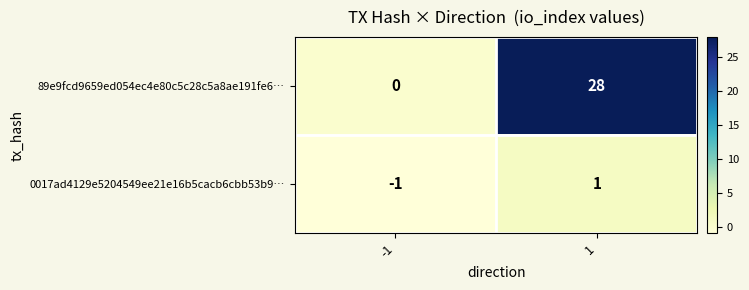

What is the total value across all series at 1?

29